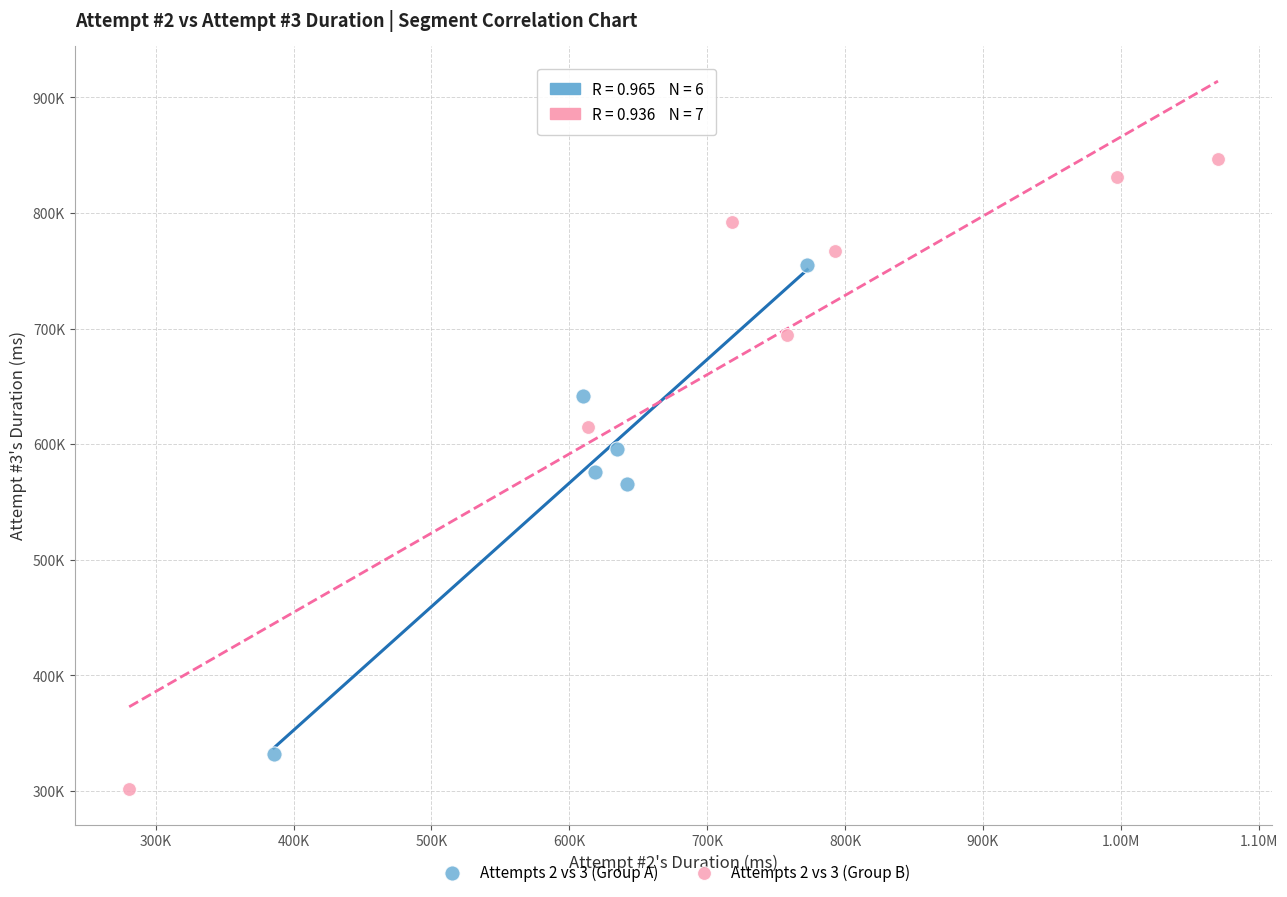

What are all the series names shown in the legend?

Attempts 2 vs 3 (Group A), Attempts 2 vs 3 (Group B)